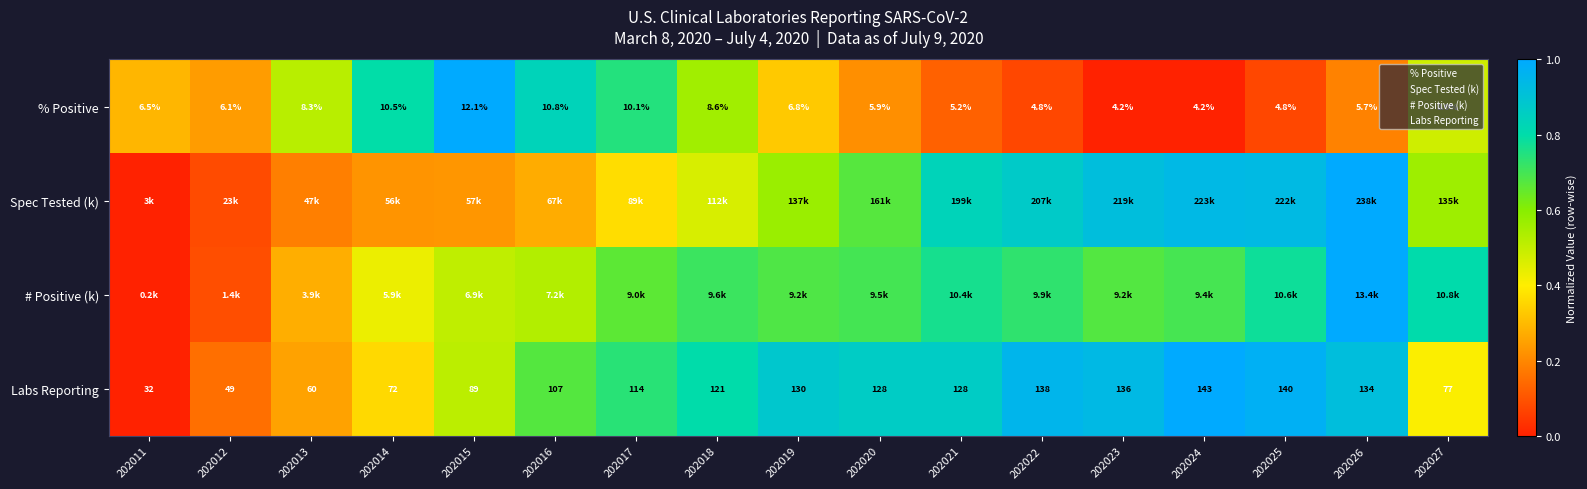

Rank the series at 202024 from highest to lowest value.

Labs Reporting, Spec Tested (k), # Positive (k), % Positive